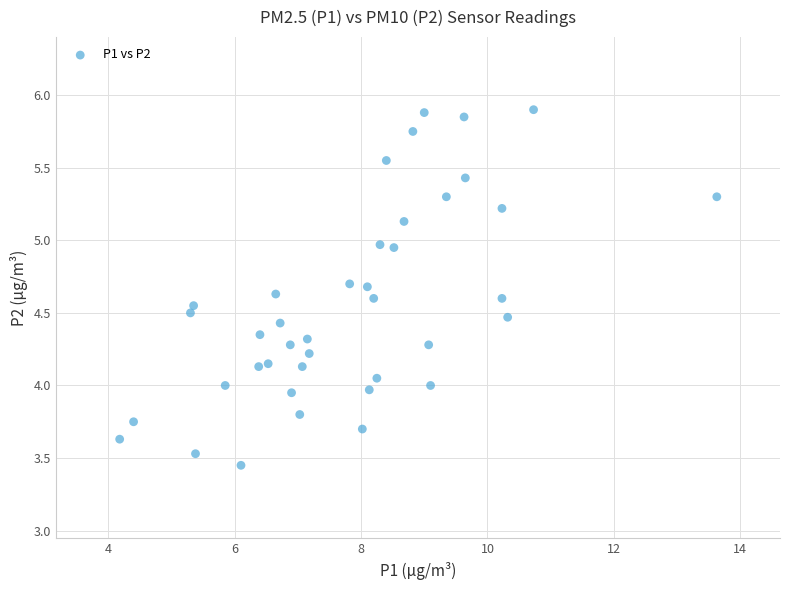

What is the range of X values (max minus min)?

9.5